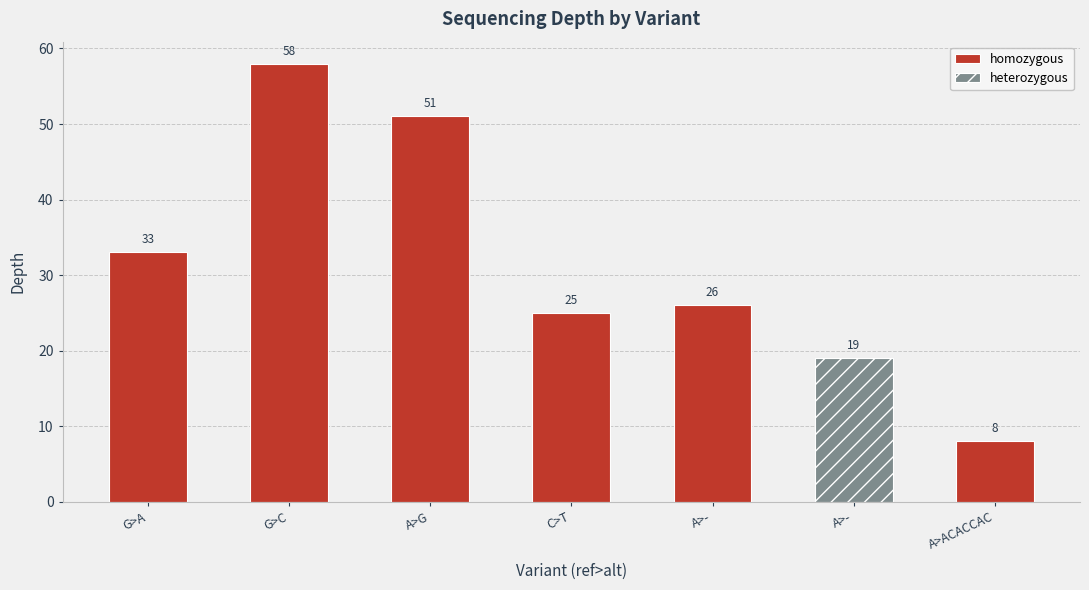

The chart shows a value of 8 at A>ACACCAC. True or false?

True